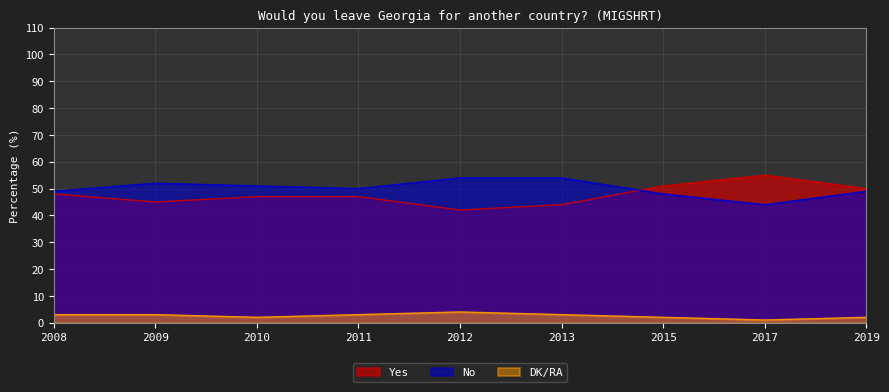

How many data points does each series have?

9